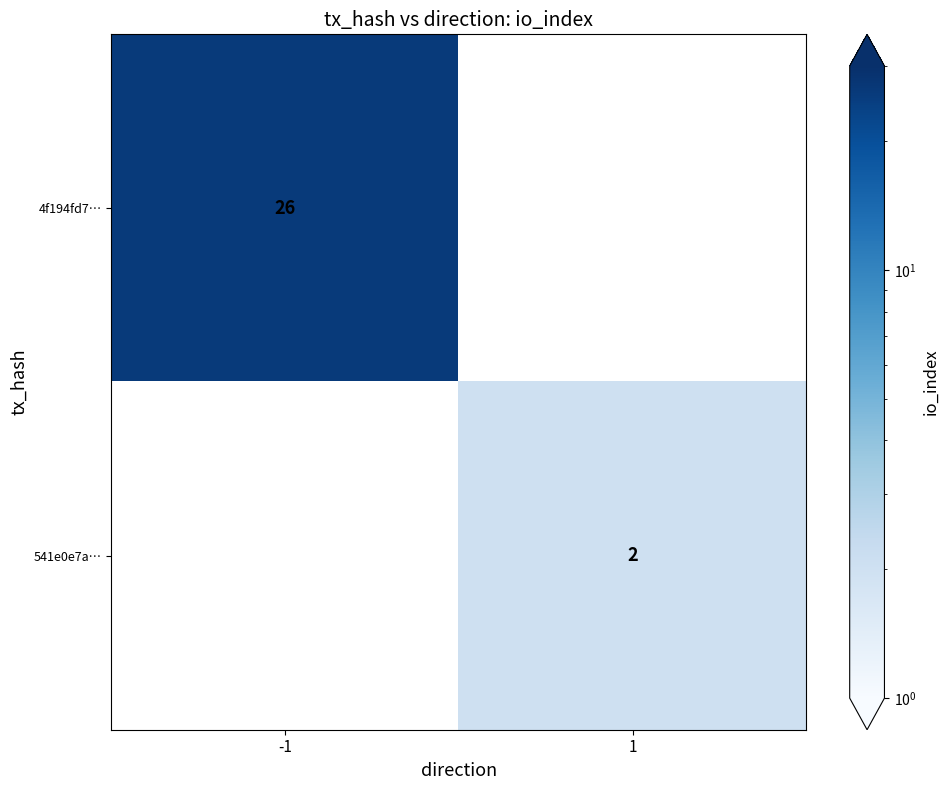

True or false: 541e0e7a… has a value of 2 at 1.

True